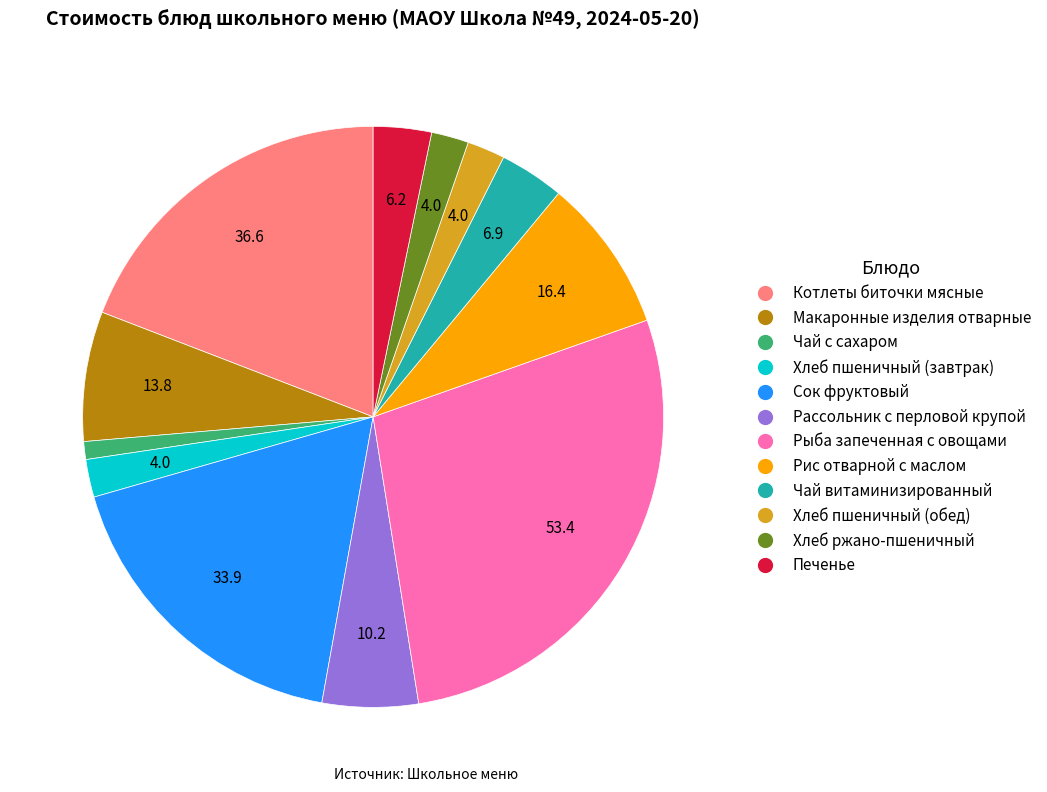

Is it true that Рассольник с перловой крупой is 1% of the pie?

False